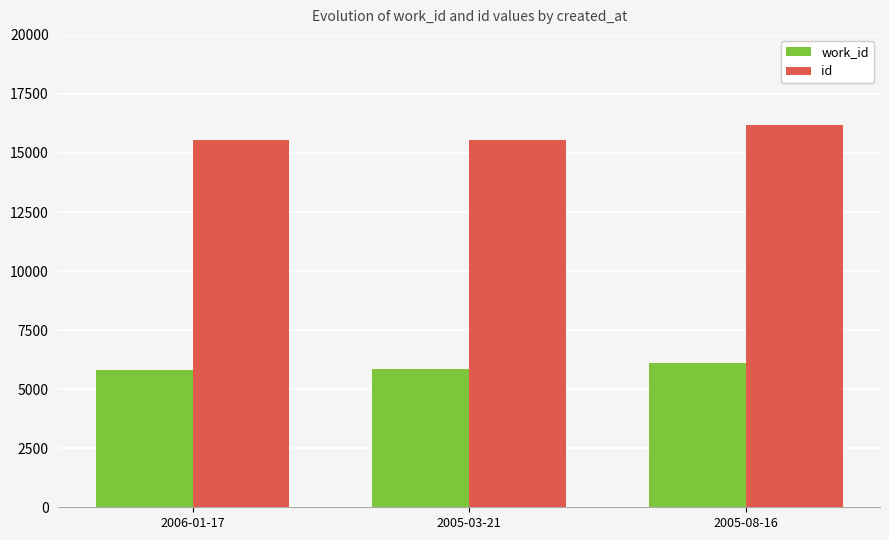

What is the difference between the work_id values at 2005-03-21 and 2006-01-17?

12